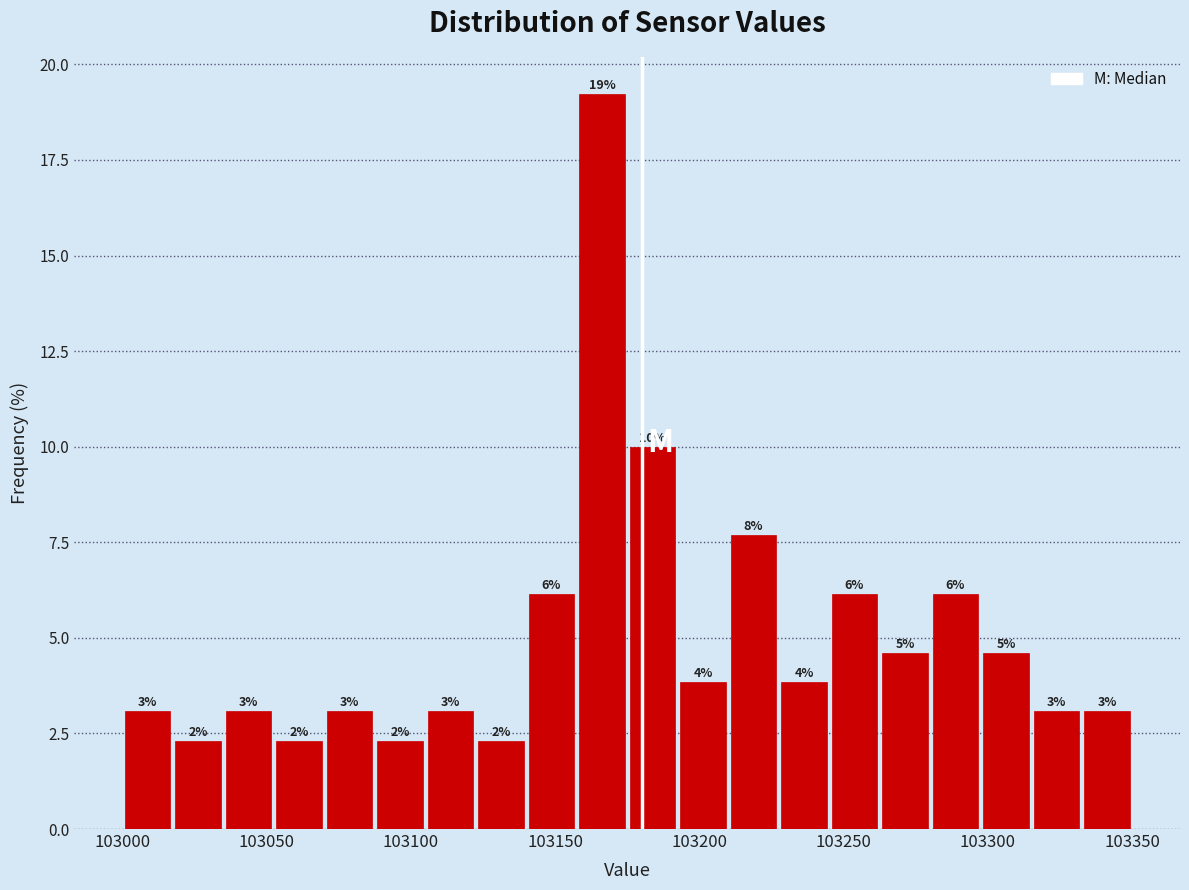

Around what value on the x-axis is the tallest bar? Give the approximate position of its centre, as read against the axis.

103165